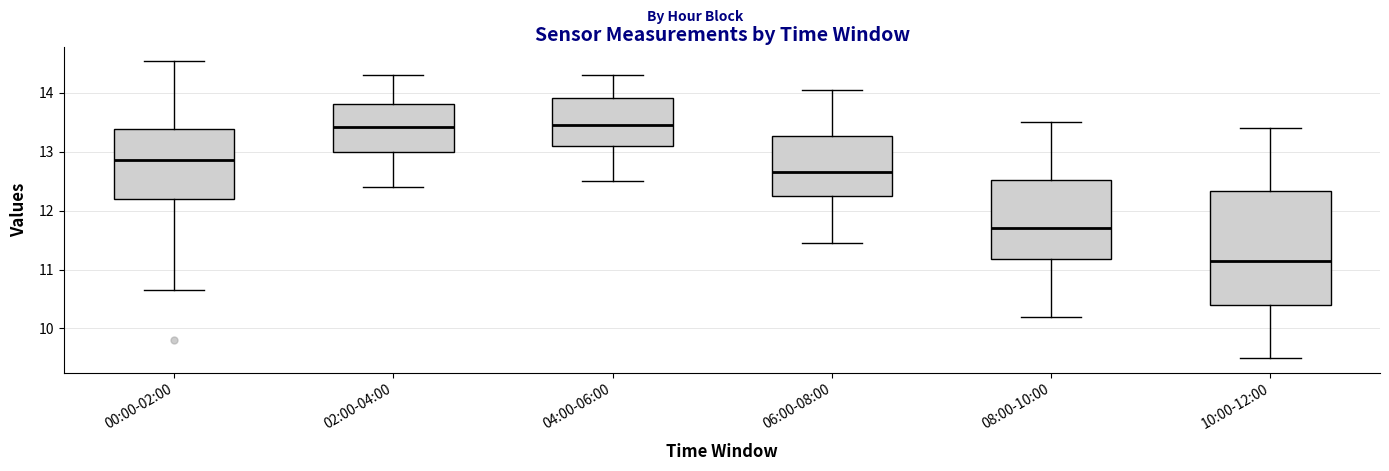

Reading left to right, transcribe this box plot: for each box, give where its median line is, the range the box spans, and where its two whiskers end, as read against the y-axis. The values are not printed on the chart, so give them approximately, as read against the axis.

00:00-02:00: median 12.9, box 12.2 to 13.4, whiskers 10.7 to 14.5
02:00-04:00: median 13.4, box 13.0 to 13.8, whiskers 12.4 to 14.3
04:00-06:00: median 13.5, box 13.1 to 13.9, whiskers 12.5 to 14.3
06:00-08:00: median 12.7, box 12.3 to 13.3, whiskers 11.5 to 14.1
08:00-10:00: median 11.7, box 11.2 to 12.5, whiskers 10.2 to 13.5
10:00-12:00: median 11.2, box 10.4 to 12.3, whiskers 9.5 to 13.4